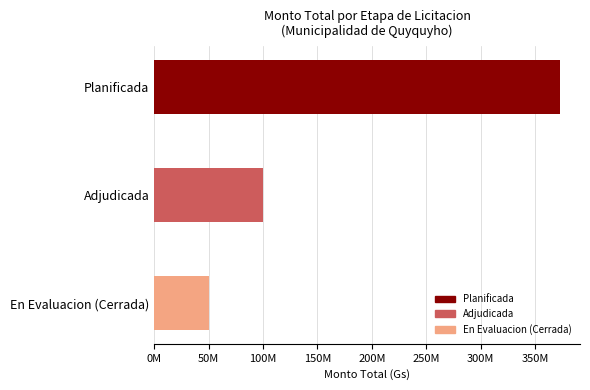

What is the greatest value displayed?

372500000